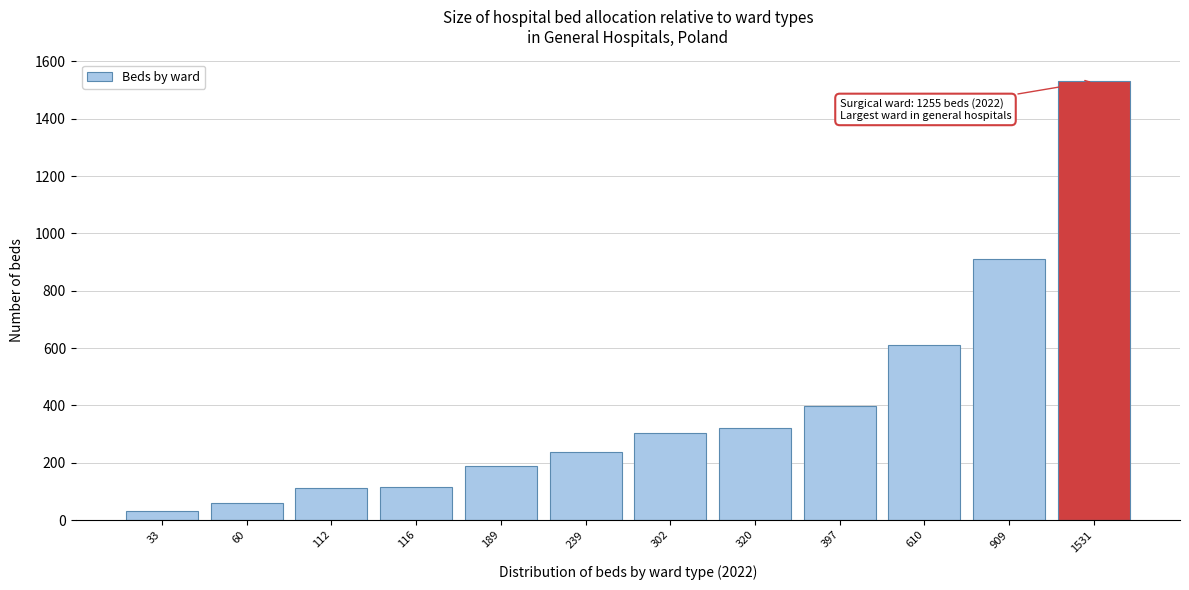

Approximately how many times larger is the value at 610 compared to 397?

1.5